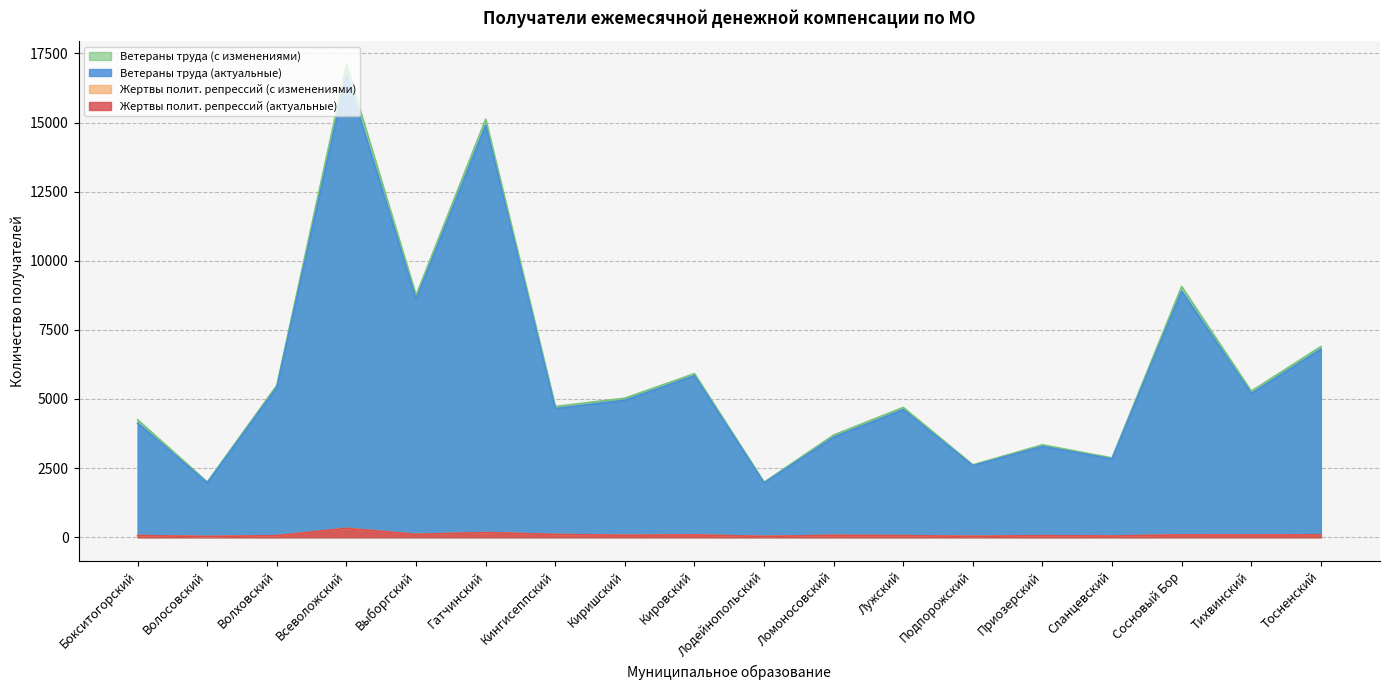

Count the number of data series in this chart.

4